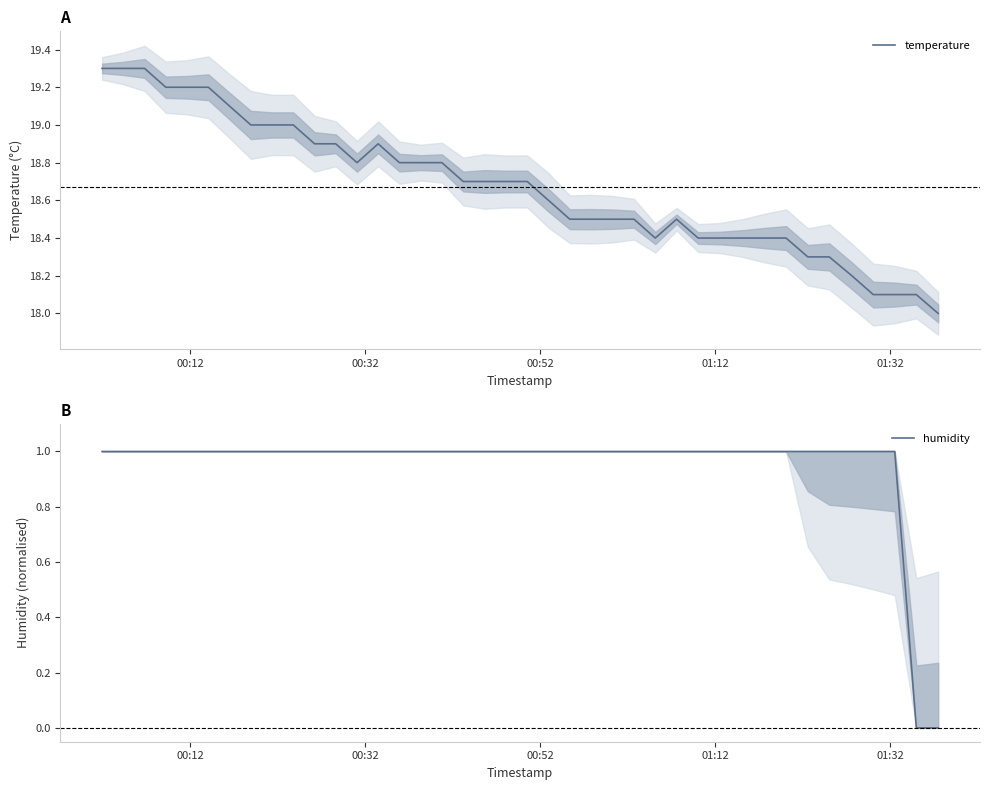

What is the sum of all temperature values?

746.9